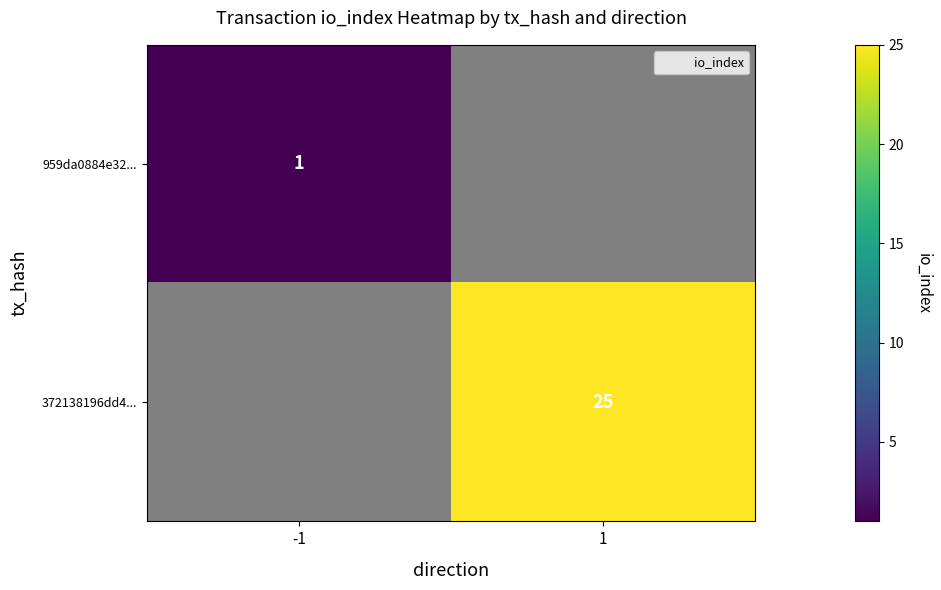

Is the value of 372138196dd4... at -1 greater than the value of 959da0884e32... at 1?

No